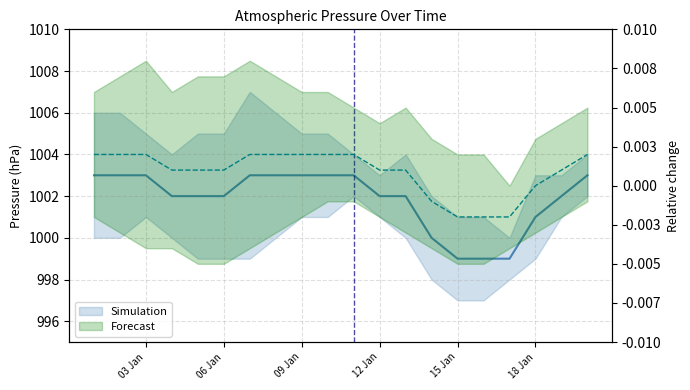

How many values are between 1002 and 1003?

15